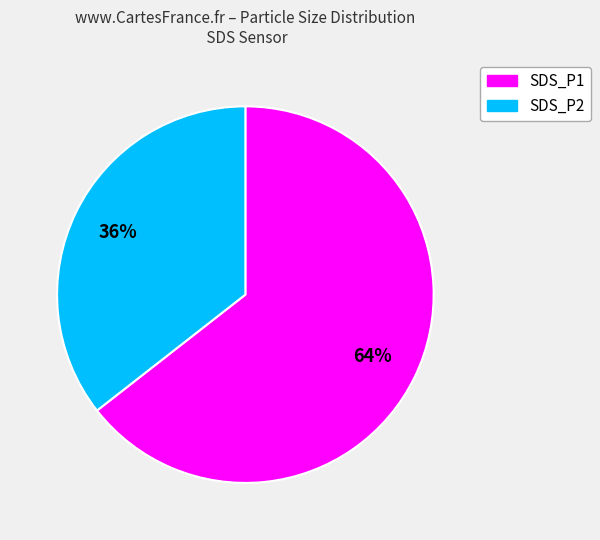

Between SDS_P1 and SDS_P2, which is larger?

SDS_P1